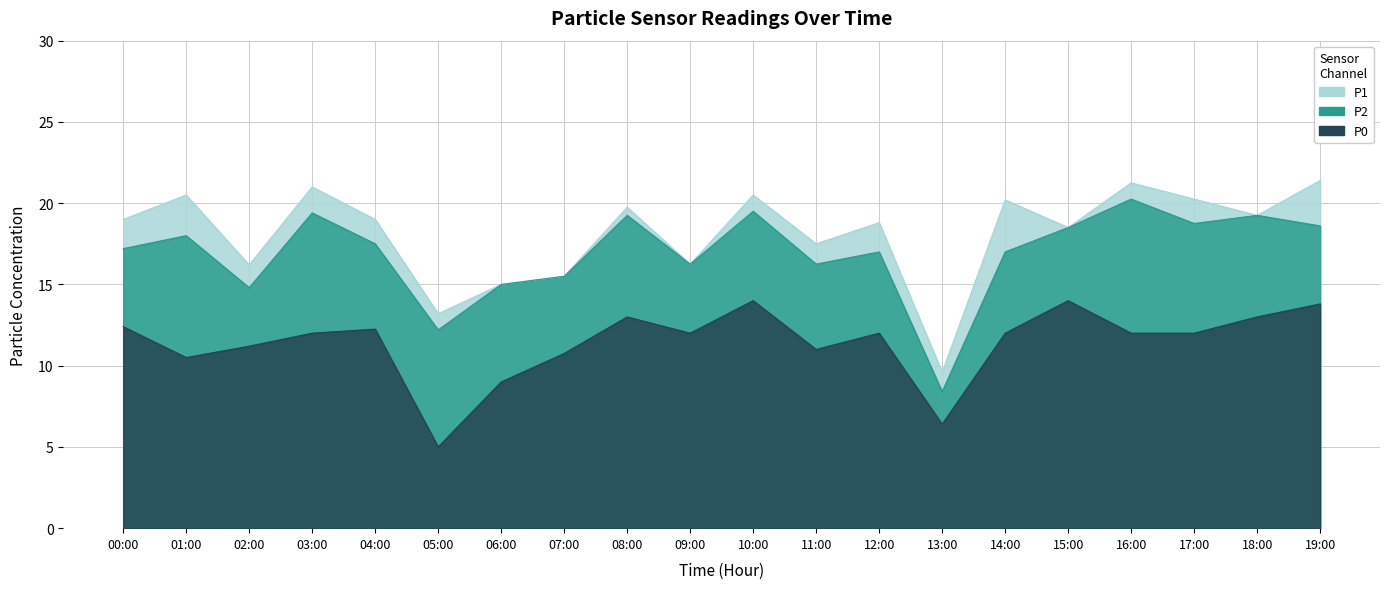

What is the total value across all series at 10:00?

54.0